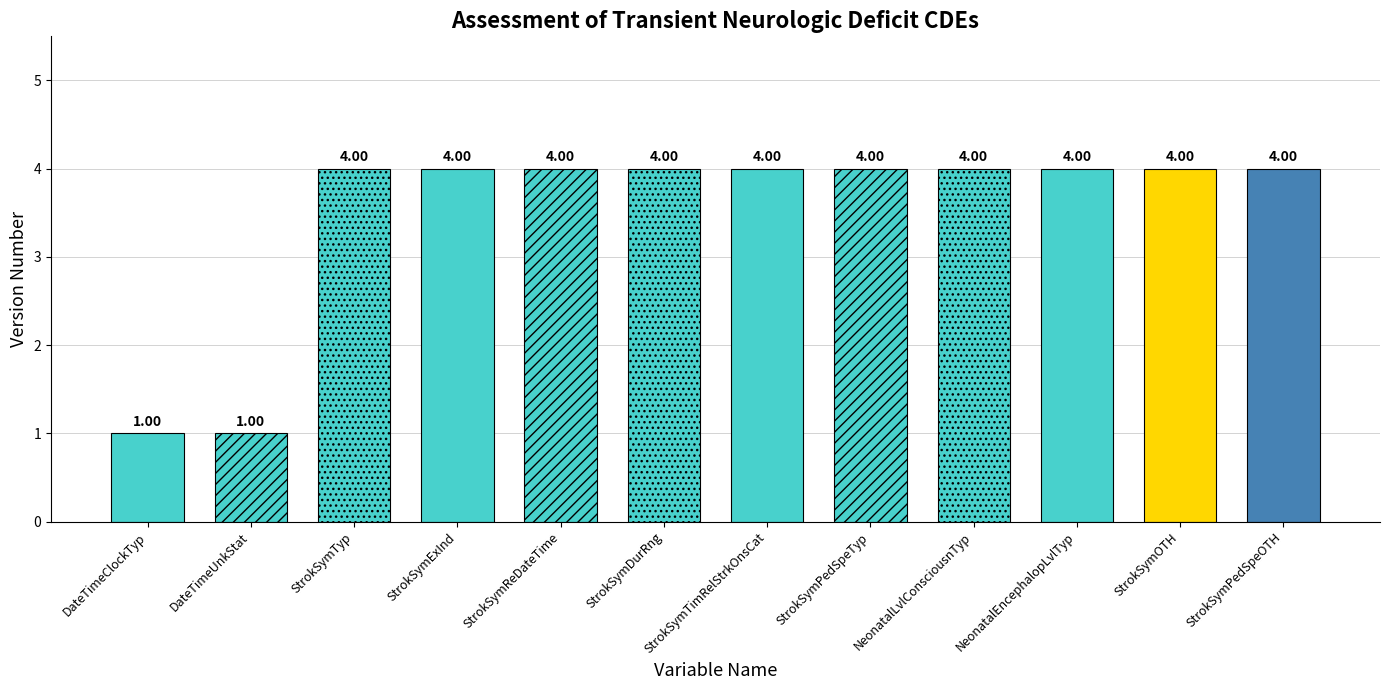

What value does the data have at NeonatalEncephalopLvlTyp?

4